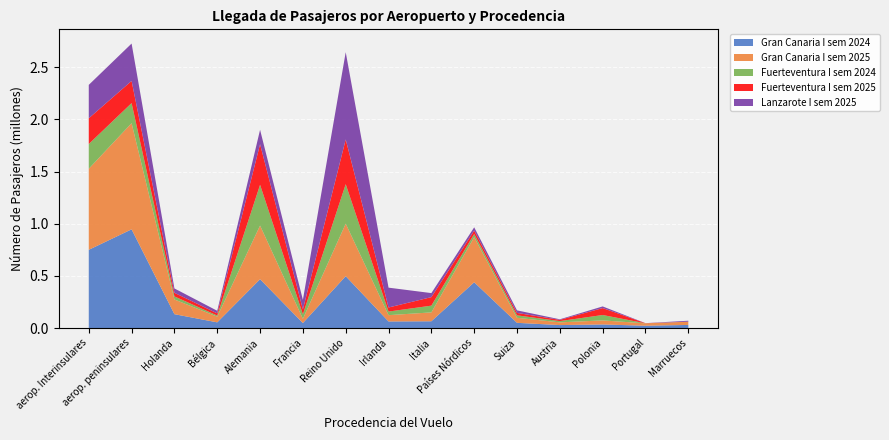

Reading left to right, list all the values displayed in this chart.

Gran Canaria I sem 2024: 749689	946154	132596	54168	467917	47570	497111	62853	64651	438537	49632	28059	33976	21880	29430
Gran Canaria I sem 2025: 777304	1018135	141128	54883	514400	40714	503556	60361	85019	432670	48437	26181	38988	22871	30983
Fuerteventura I sem 2024: 237148	192507	29176	10344	390863	42584	378473	34441	64710	30145	23377	11836	51712	460	0
Fuerteventura I sem 2025: 246753	212547	34741	20785	389184	46971	429054	39043	81646	32868	23357	12023	66384	1081	0
Lanzarote I sem 2025: 320278	358152	41658	24953	138194	92010	836346	190220	38685	31158	24266	5521	15912	260	9324